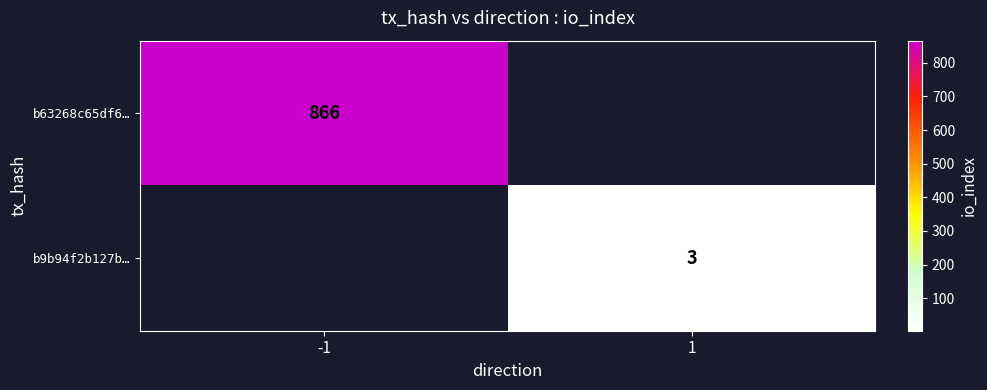

What is the maximum value shown in the chart?

866.0